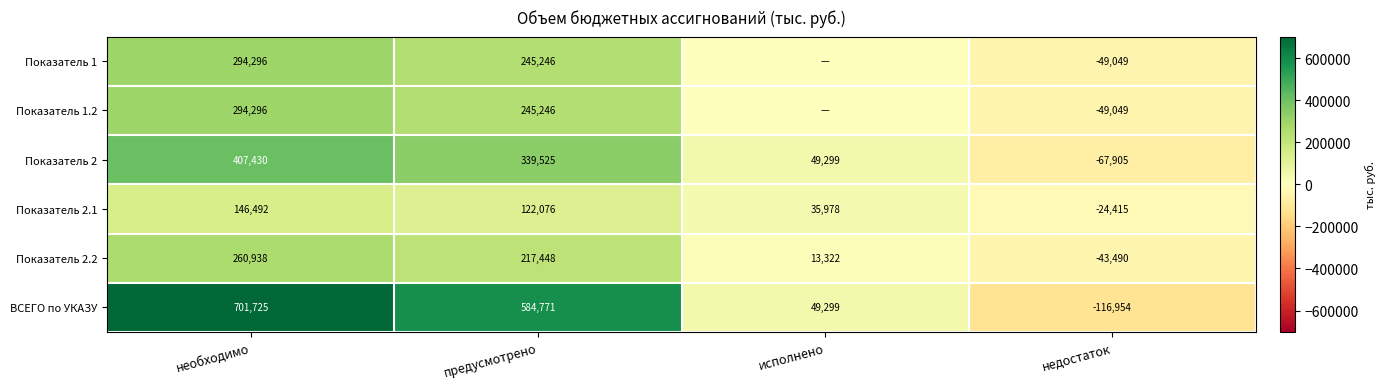

What is the maximum value for Показатель 2.2?

260938